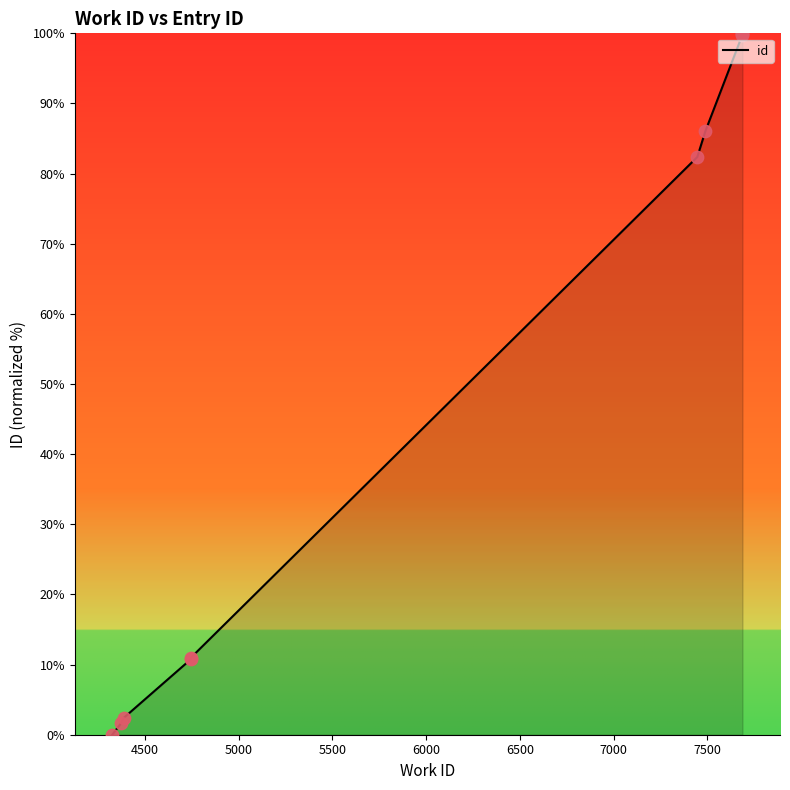

Which has a higher value, 6500 or 7000?

7000